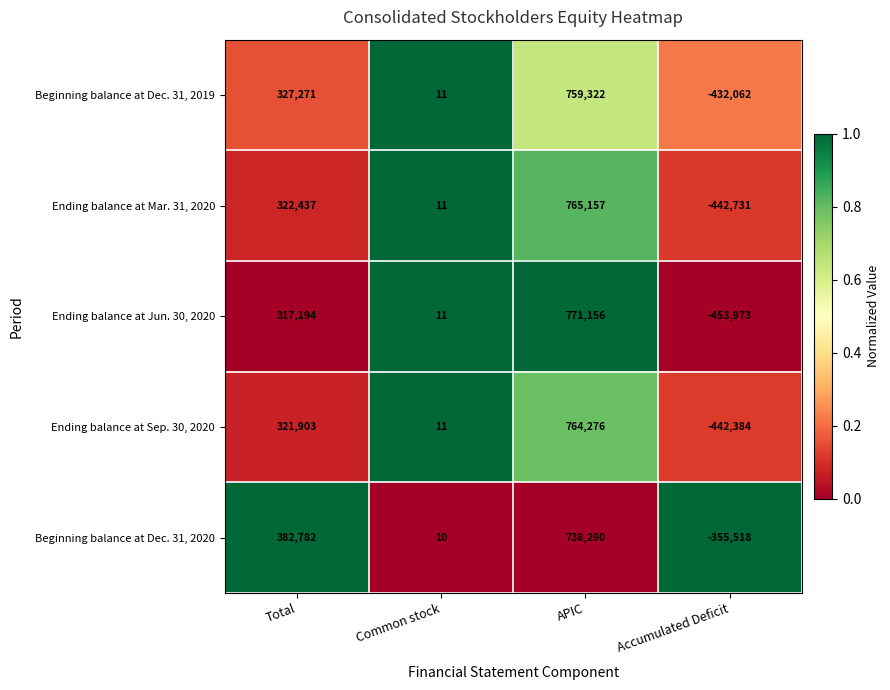

At which category is the sum across all series the highest?

APIC